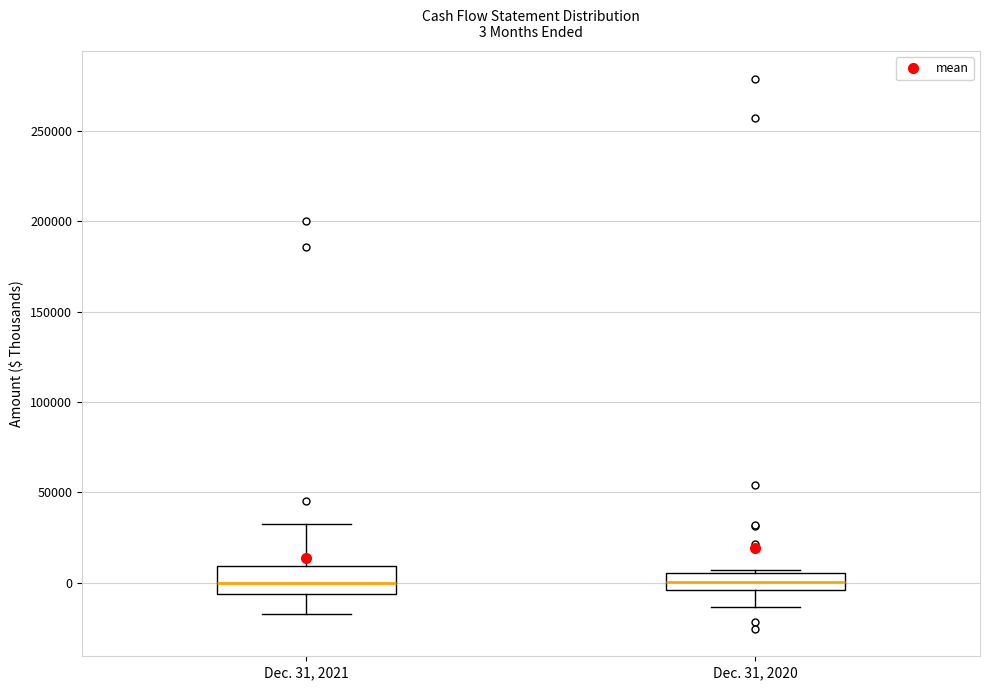

Comparing the boxes themselves (not the whiskers), which one is the tallest?

Dec. 31, 2021